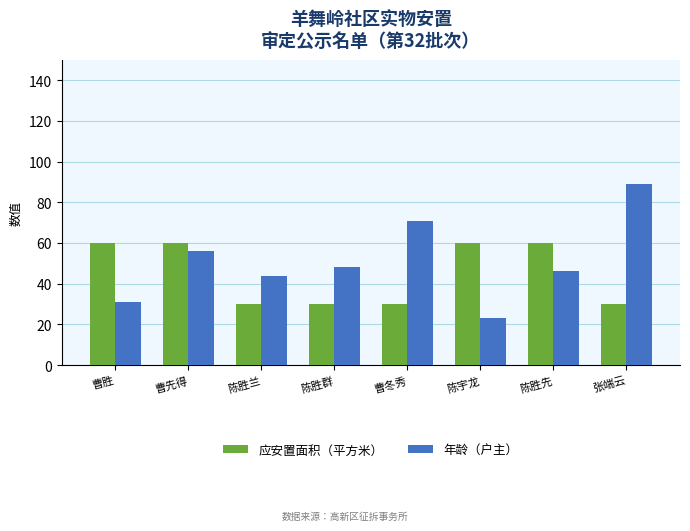

How many bars are there in each group?

2